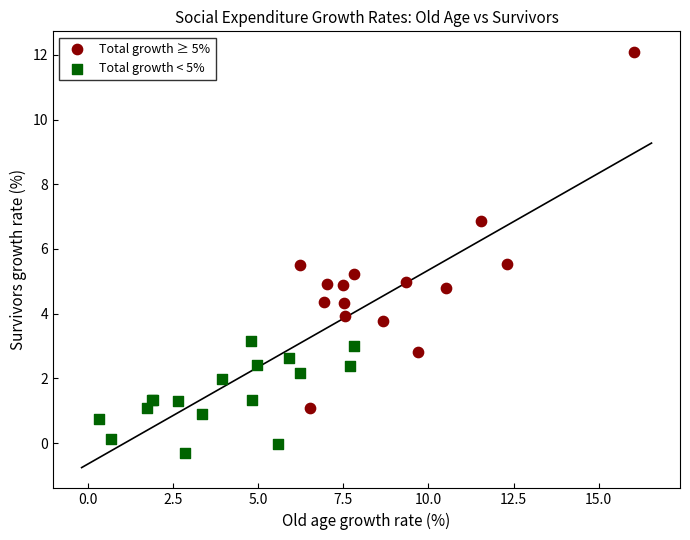

Which series has the largest Y range (max minus min)?

Total growth ≥ 5%